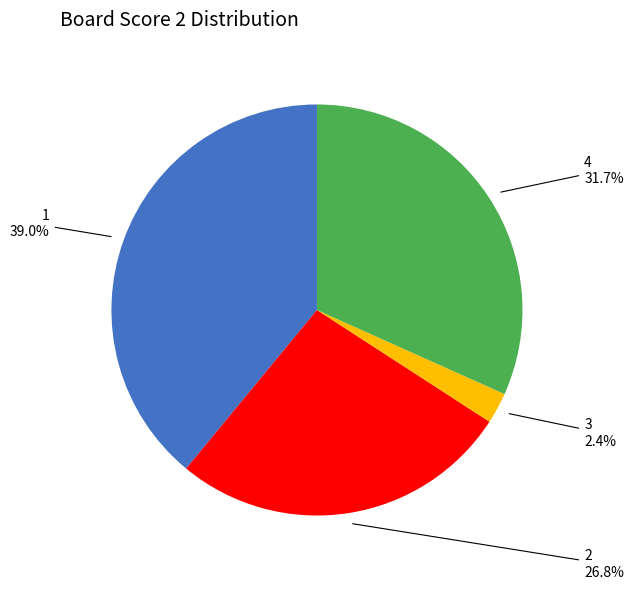

How many slices are in this pie chart?

4